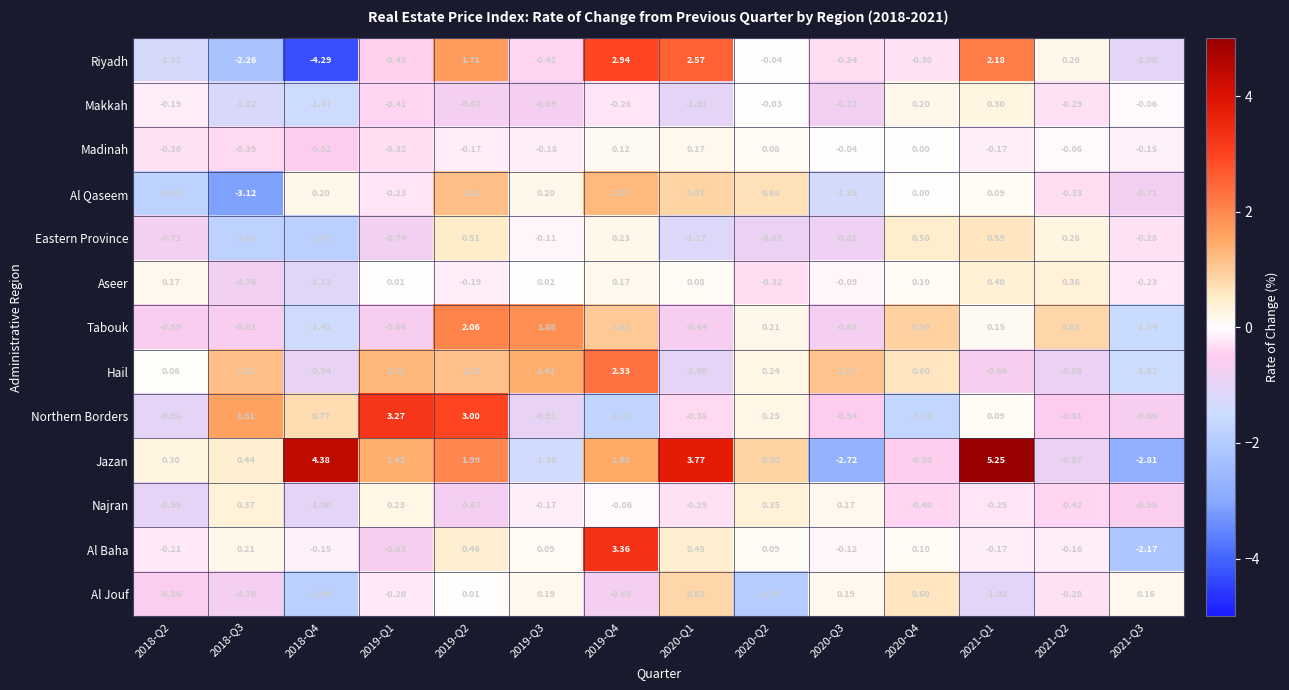

Which series changed the most between 2019-Q4 and 2021-Q2?

Al Baha